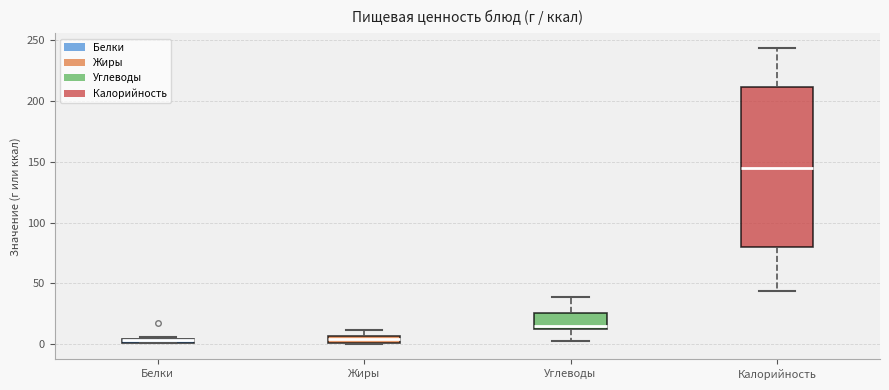

Which box is the tallest, from its lower edge to its upper edge?

Калорийность